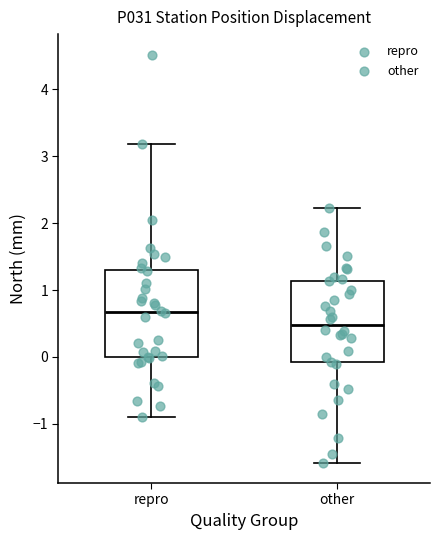

Reading left to right, read every box against the y-axis: the position of its median line, the range the box covers, and the ends of its whiskers. The values are not printed on the chart, so give them approximately, as read against the axis.

repro: median 0.7, box 0.0 to 1.3, whiskers -0.9 to 3.2
other: median 0.5, box -0.1 to 1.1, whiskers -1.6 to 2.2